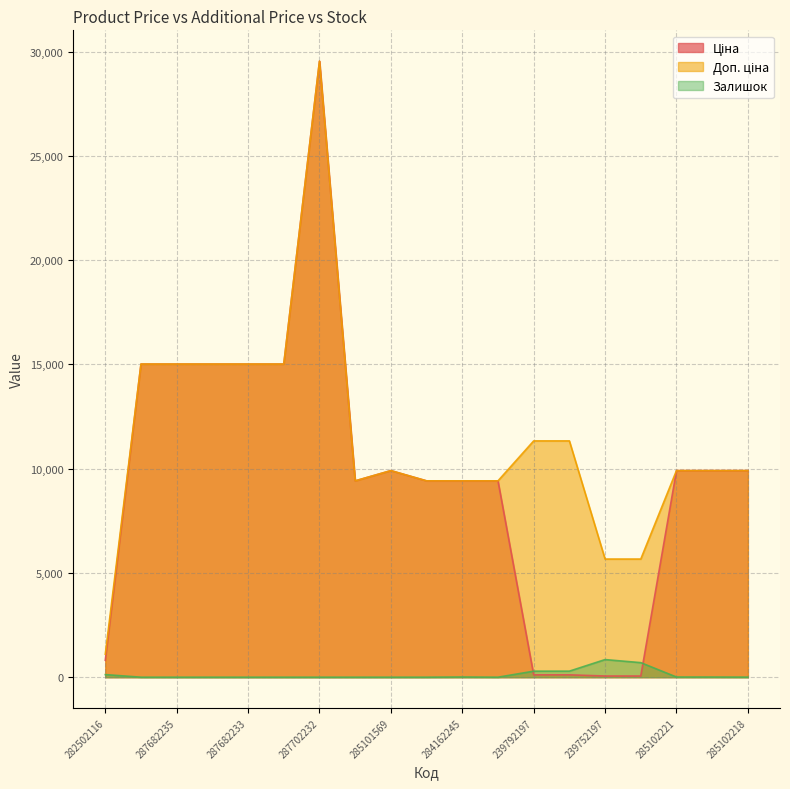

What is the difference between the highest and lowest values at 284162246?

9416.9